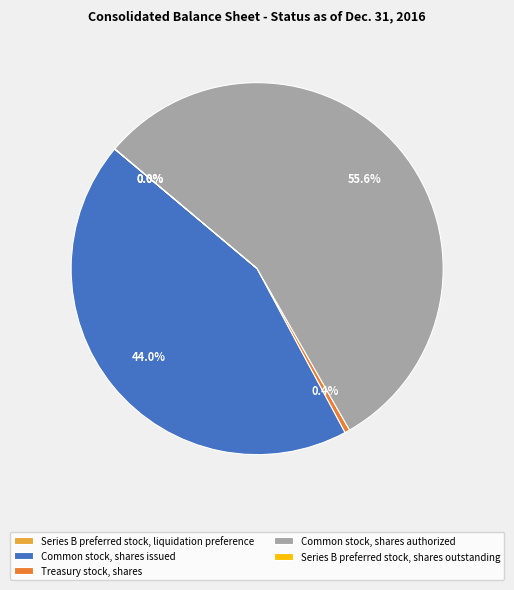

Between Common stock, shares issued and Common stock, shares authorized, which is larger?

Common stock, shares authorized